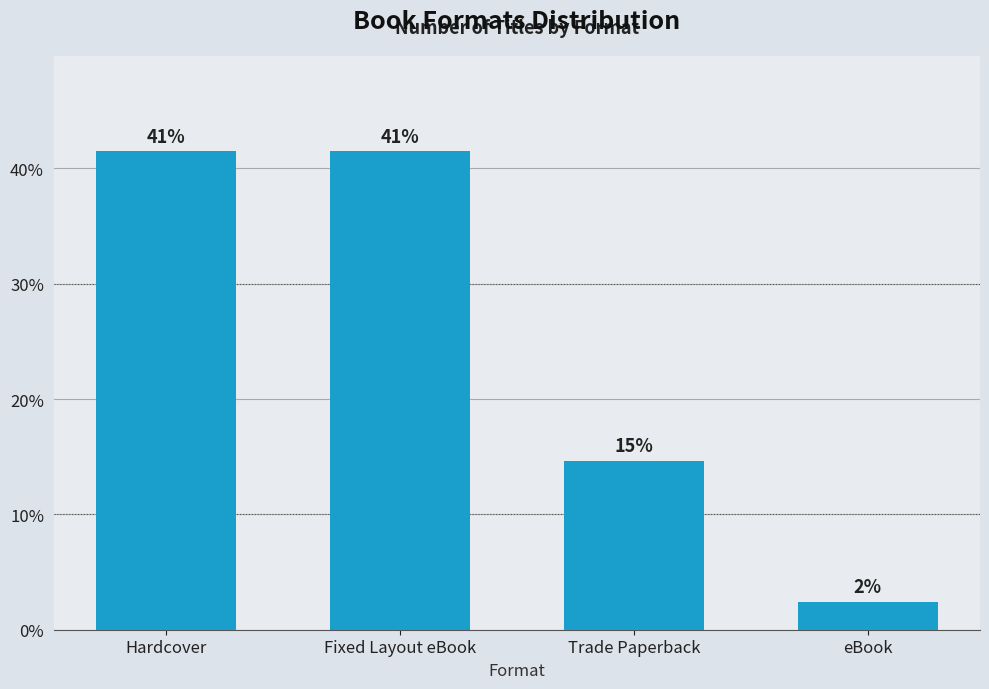

What is the minimum value shown in the chart?

2.4